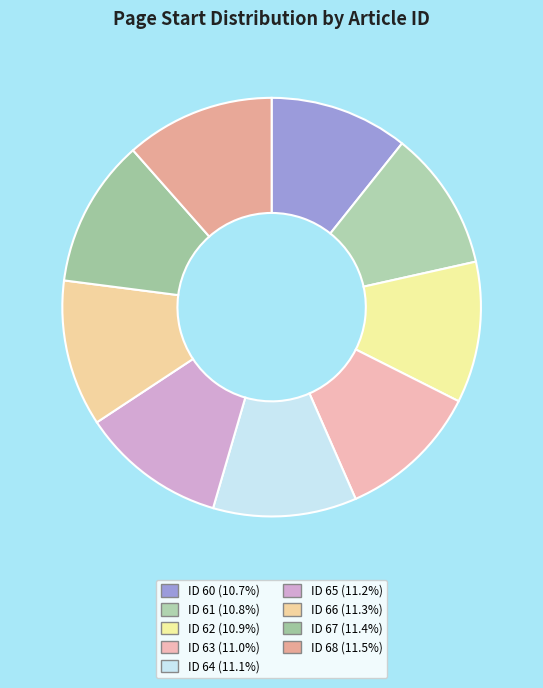

How many segments does this pie chart have?

9